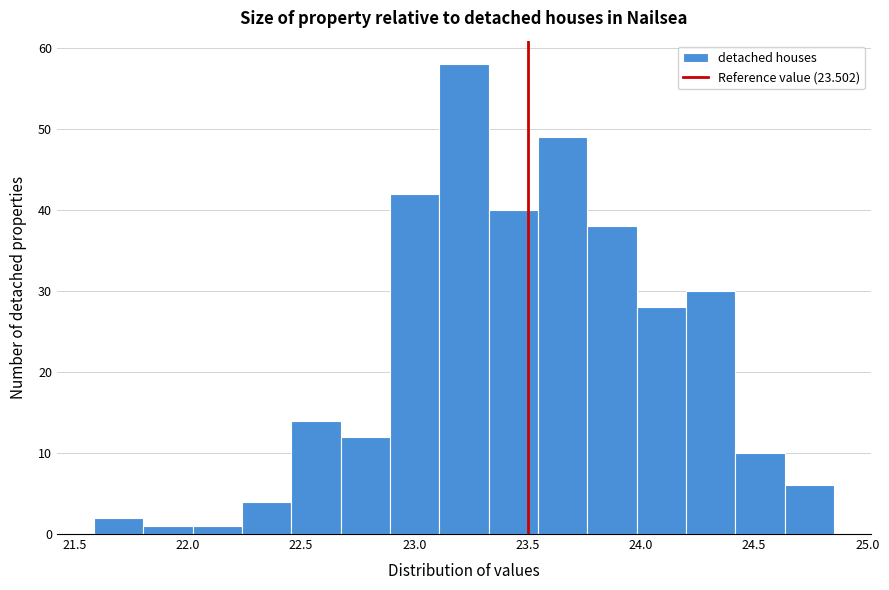

Reading left to right, list every bar in this chart as the range it spans on the x-axis followed by its height. Neither the bar edges nor the heights are printed on the chart, so give them approximately, as read against the axes.

21.60 to 21.80: 2
21.80 to 22.00: 1
22.00 to 22.25: 1
22.25 to 22.45: 4
22.45 to 22.65: 14
22.65 to 22.90: 12
22.90 to 23.10: 42
23.10 to 23.35: 58
23.35 to 23.55: 40
23.55 to 23.75: 49
23.75 to 24.00: 38
24.00 to 24.20: 28
24.20 to 24.40: 30
24.40 to 24.65: 10
24.65 to 24.85: 6